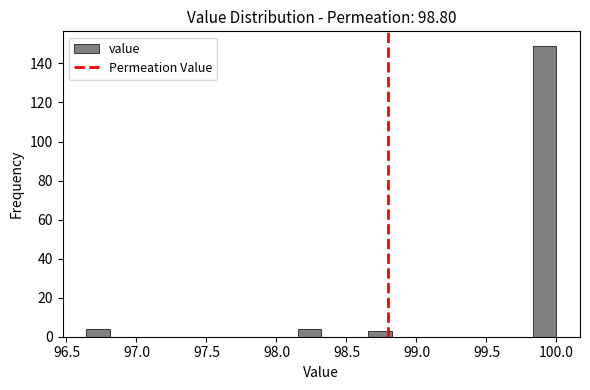

Read against the x-axis, roughly where is the centre of the tallest bar?

99.90